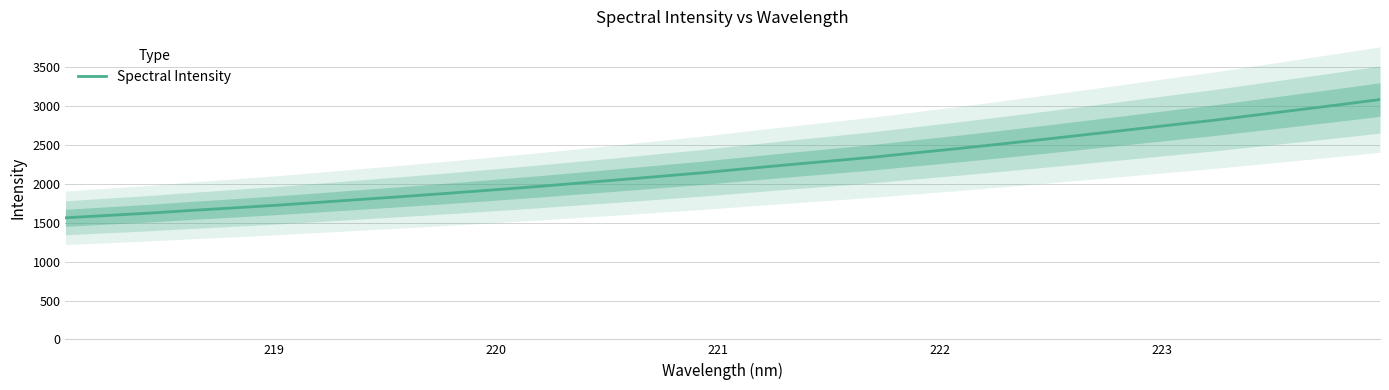

What is the minimum value for Spectral Intensity?

1564.0